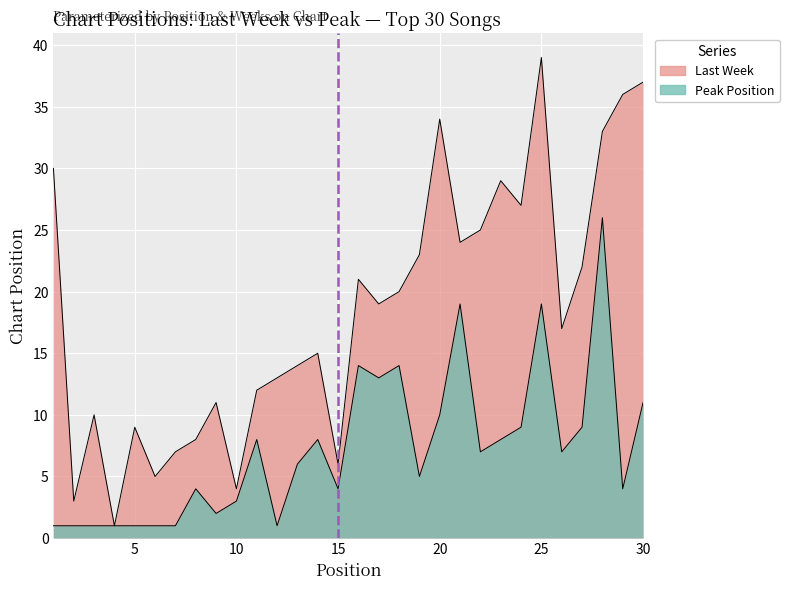

How many data points in Last Week are less than 19?

15